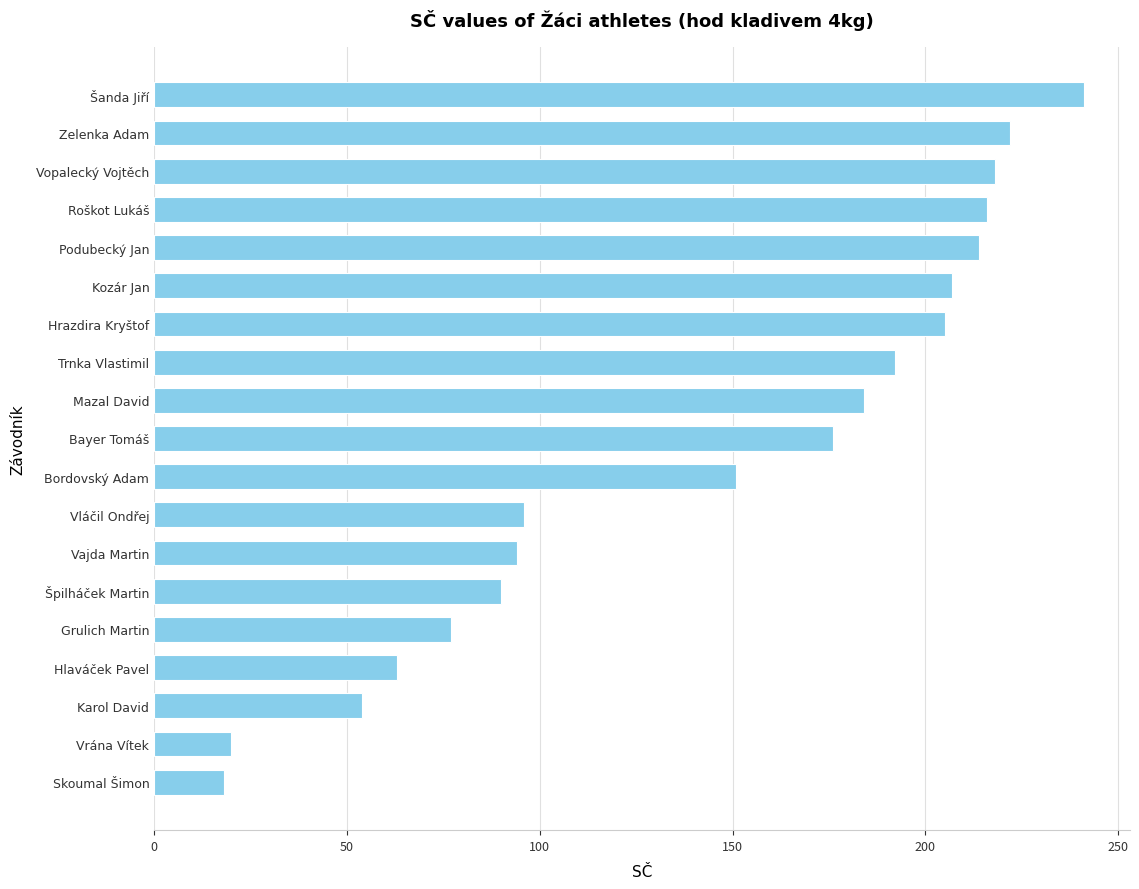

Reading top to bottom, list all the values displayed in this chart.

Šanda Jiří=241	Zelenka Adam=222	Vopalecký Vojtěch=218	Roškot Lukáš=216	Podubecký Jan=214	Kozár Jan=207	Hrazdira Kryštof=205	Trnka Vlastimil=192	Mazal David=184	Bayer Tomáš=176	Bordovský Adam=151	Vláčil Ondřej=96	Vajda Martin=94	Špilháček Martin=90	Grulich Martin=77	Hlaváček Pavel=63	Karol David=54	Vrána Vítek=20	Skoumal Šimon=18